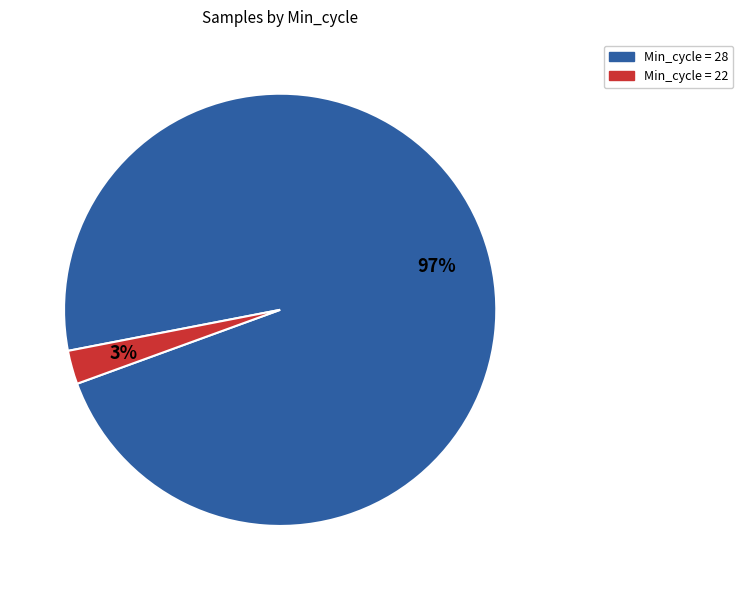

Is there any slice that represents more than half of the pie?

Yes